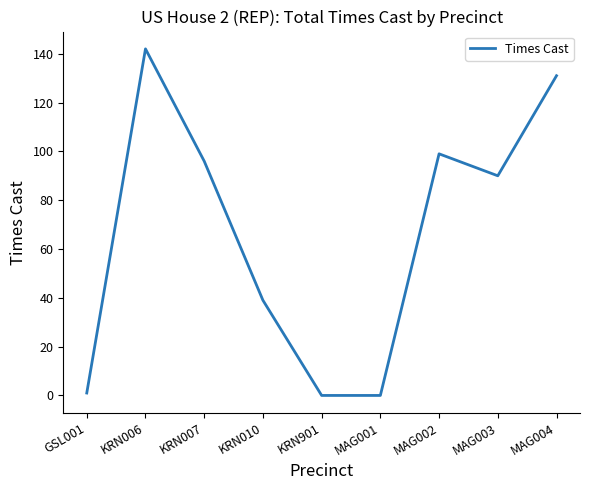

What is the difference between the maximum and minimum values?

142